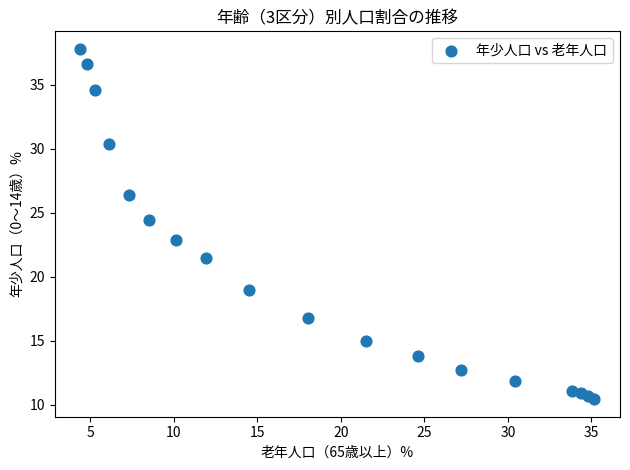

What is the range of X values (max minus min)?

30.8